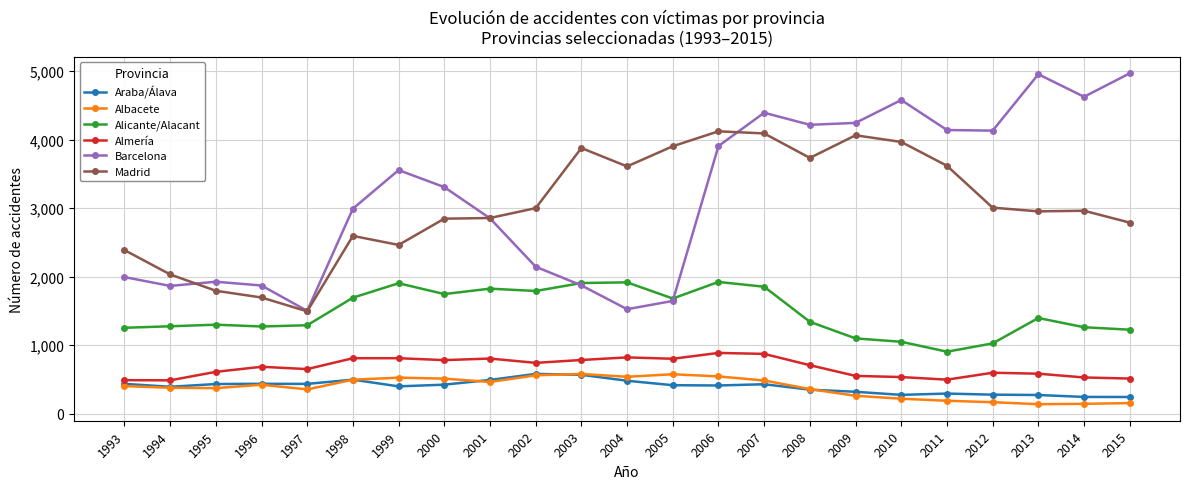

The Almería series shows 811 at 1998. True or false?

True